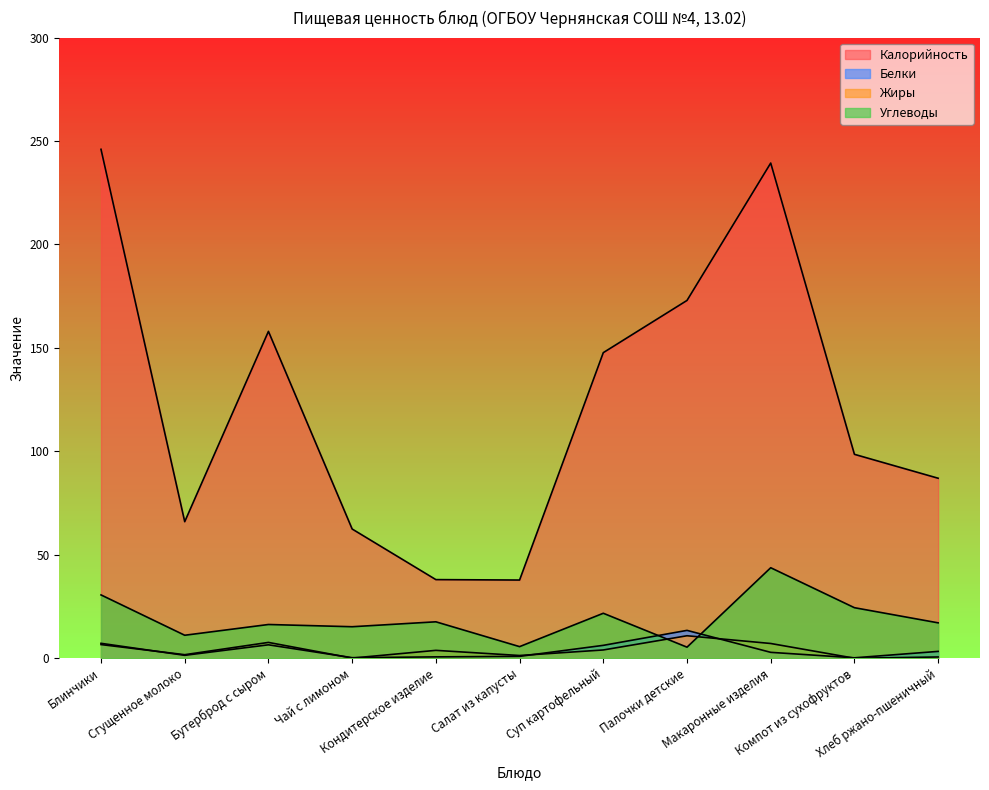

What is the spread (max minus min) of values at Блинчики?

239.4